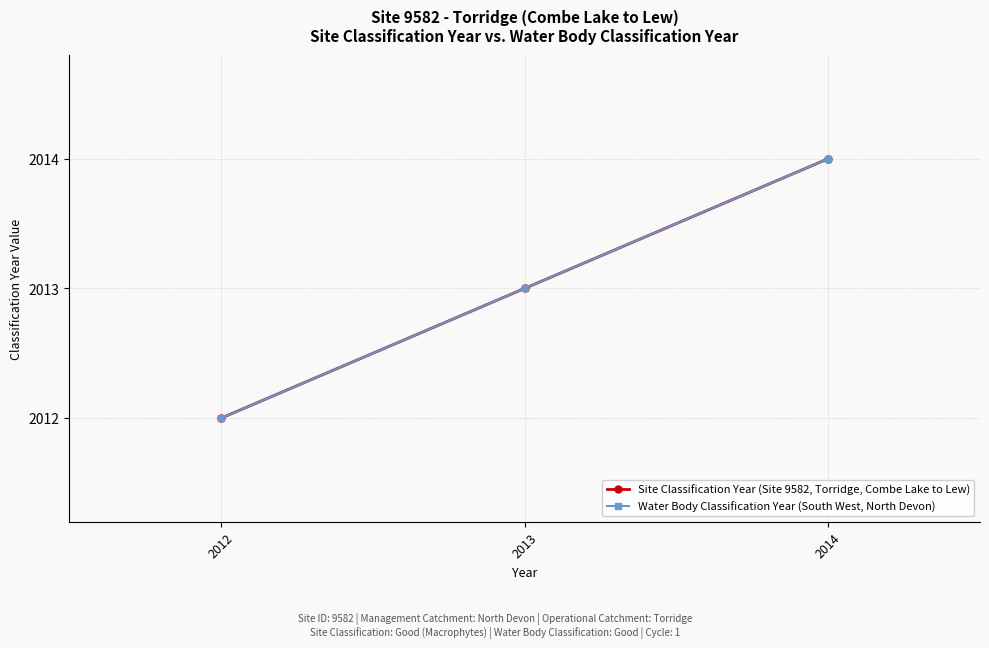

Is it true that Water Body Classification Year (South West, North Devon) equals 435 at 2013?

False